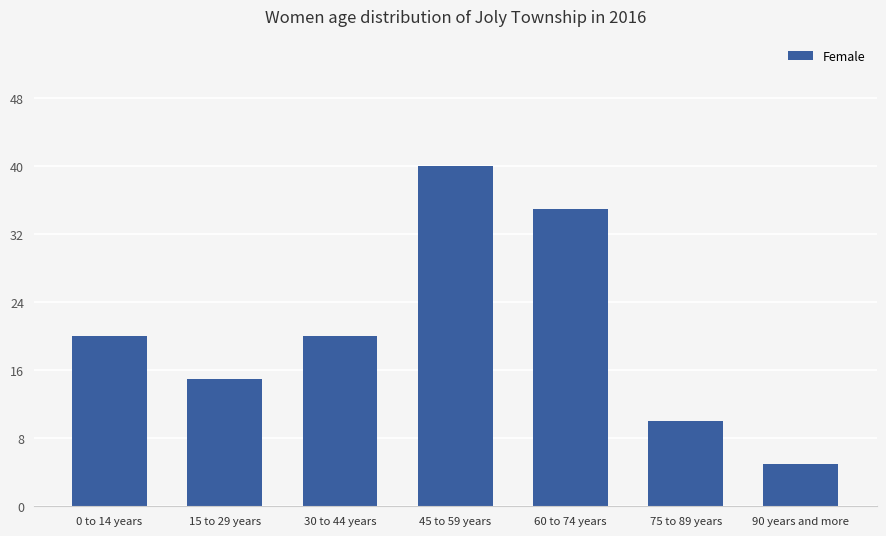

Does the chart contain any negative values?

No